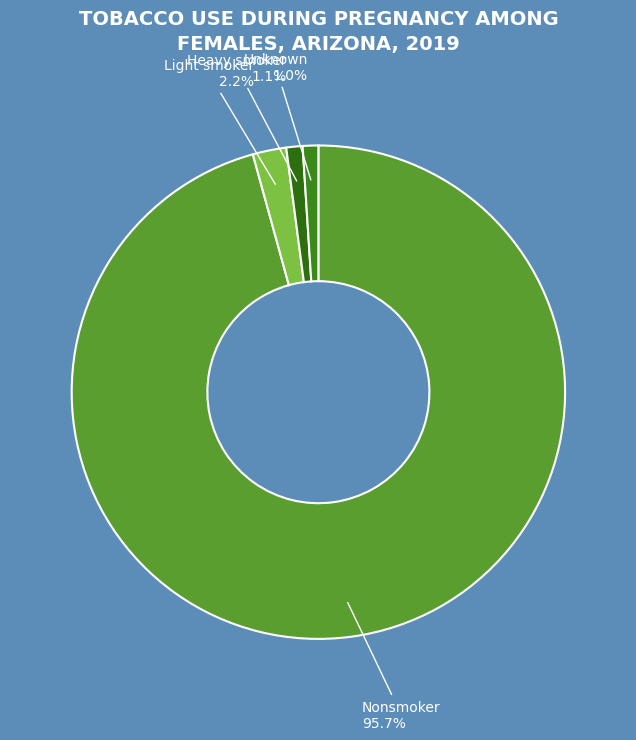

Count the number of slices in the pie.

4